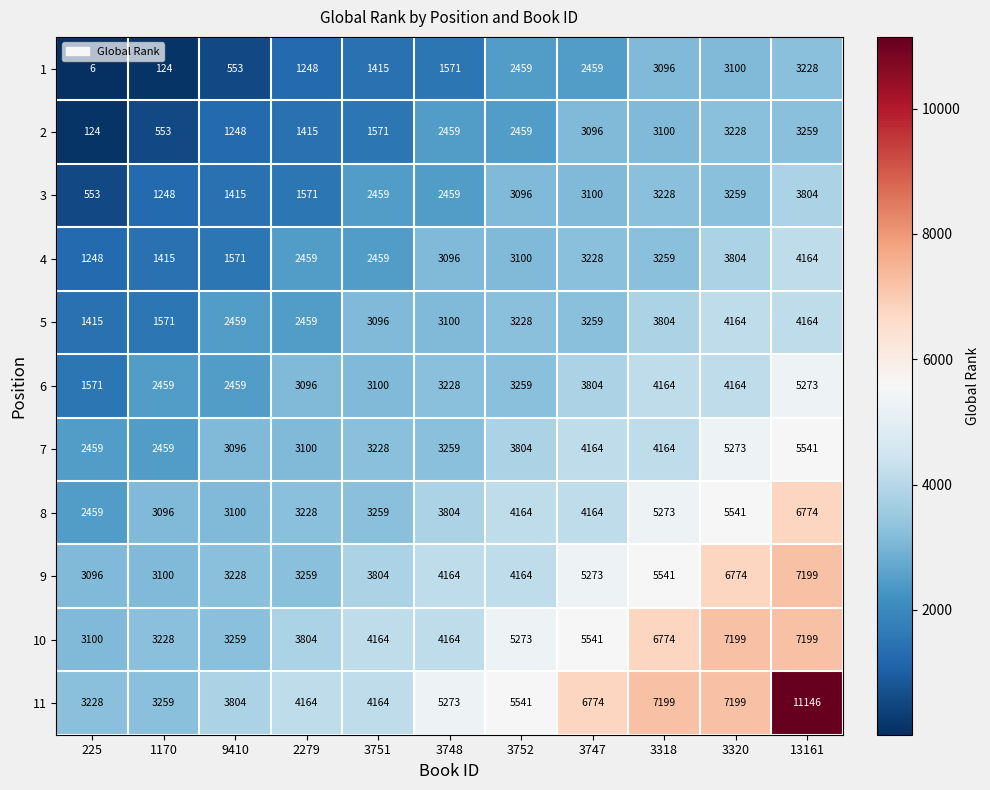

Which category has the lowest value across all series?

225